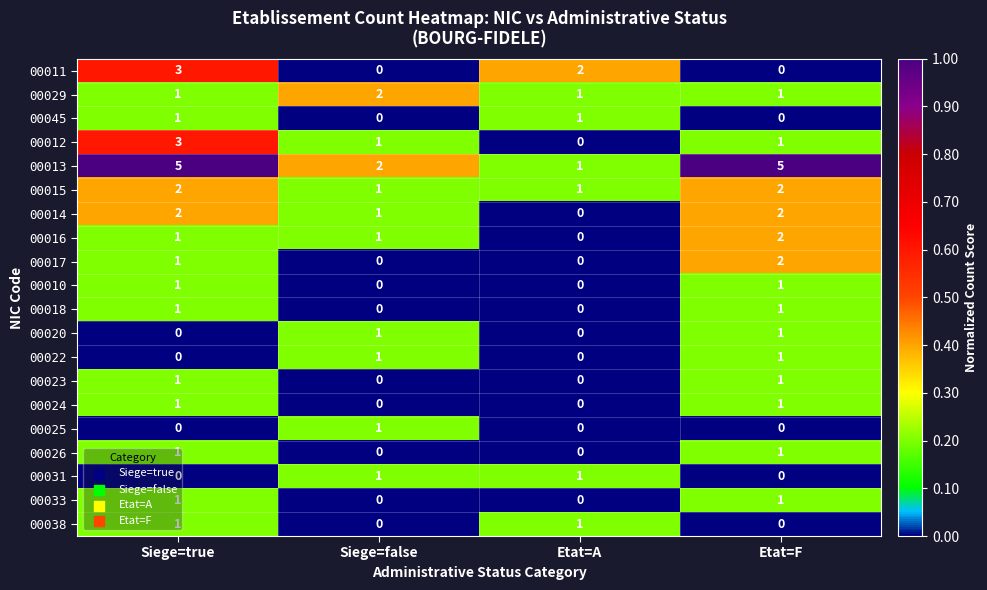

How many 00045 values are between 0 and 1?

4